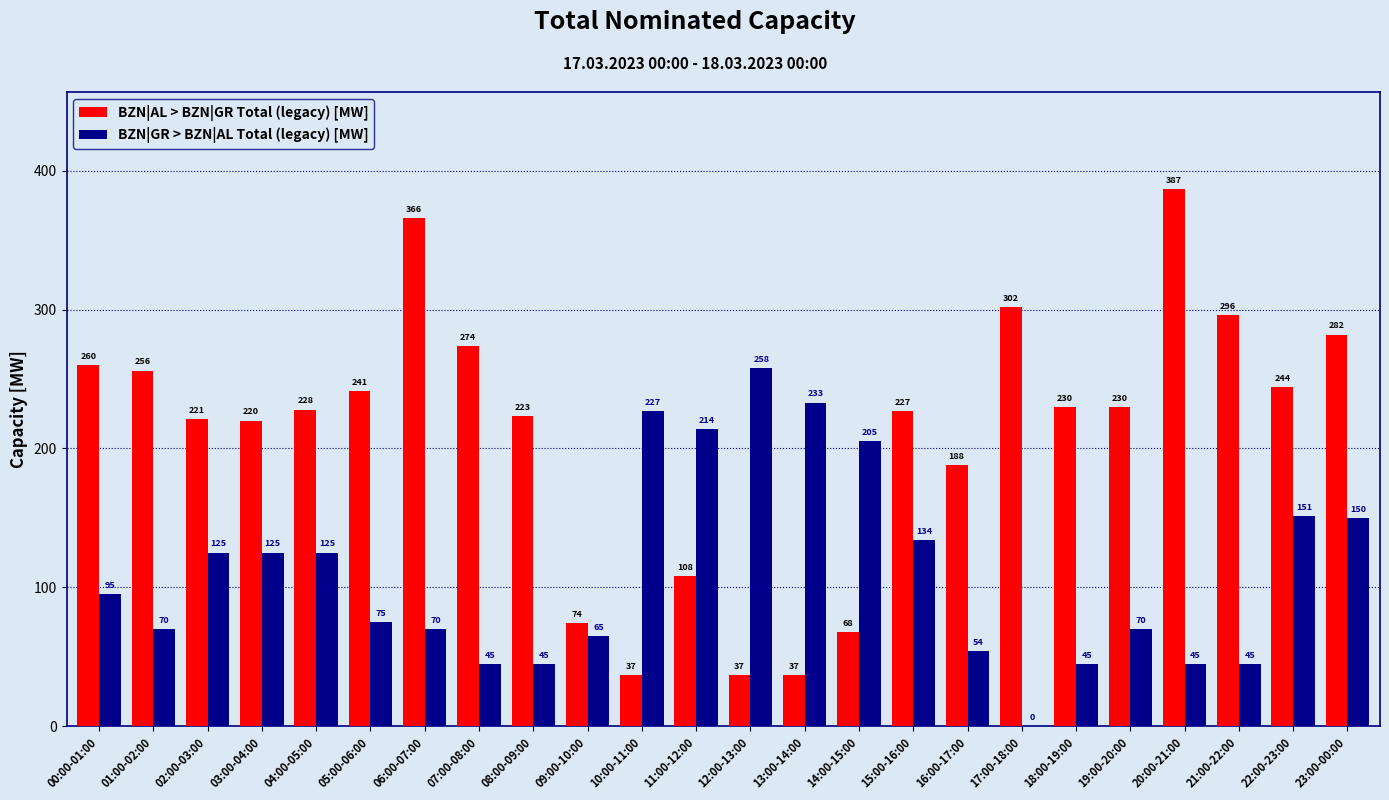

What is the sum of the BZN|GR > BZN|AL Total (legacy) [MW] values at 18:00-19:00 and 22:00-23:00?

196